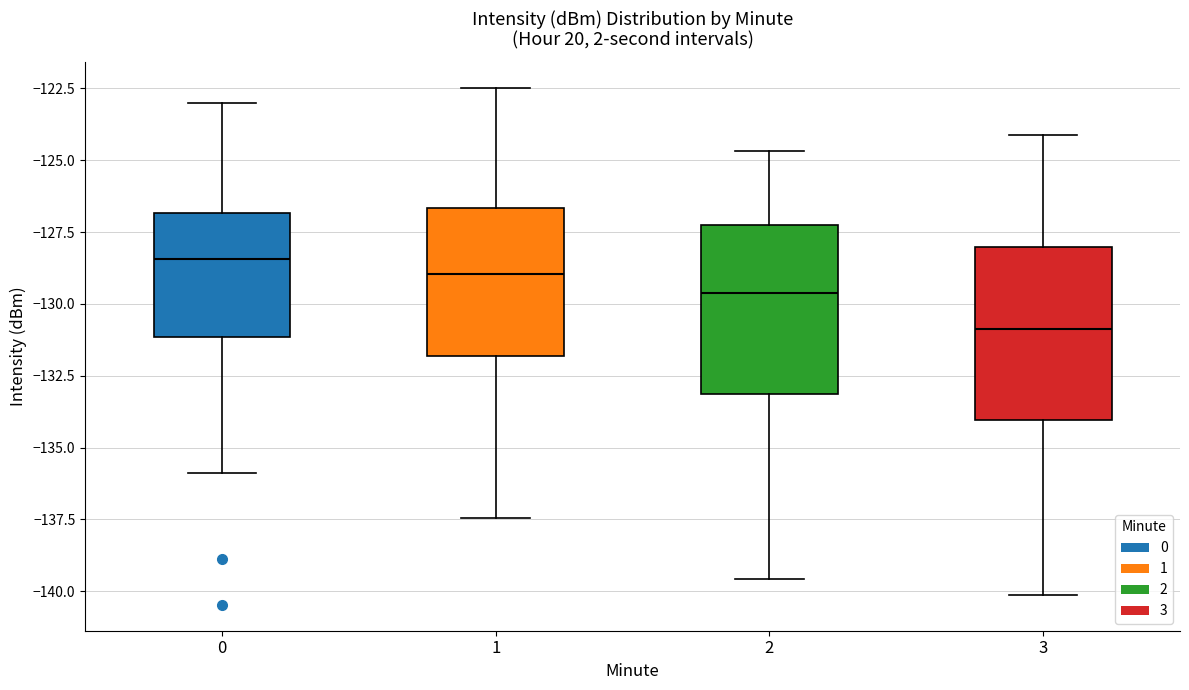

Which box's median line is the lowest?

3